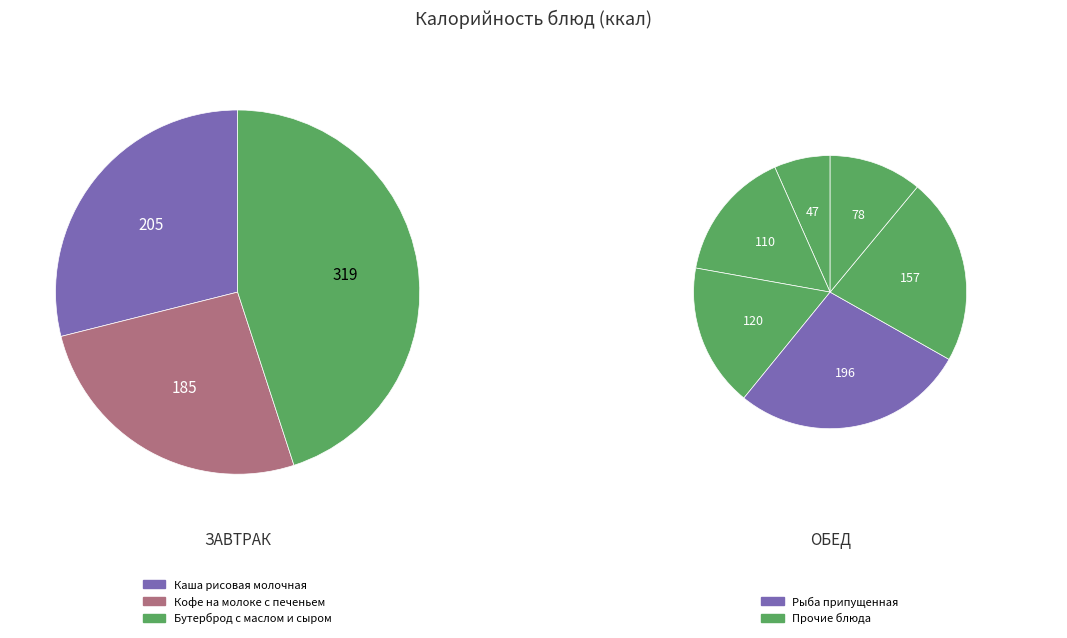

How many segments does this pie chart have?

9